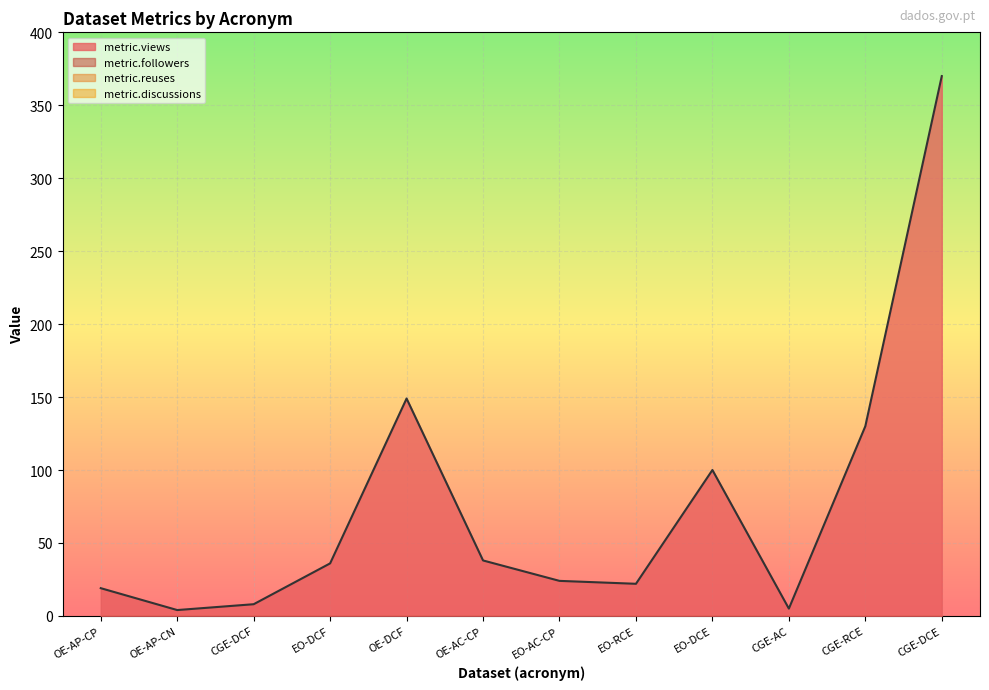

Reading left to right, what are all the values shown in this chart?

metric.views: 19	4	8	36	149	38	24	22	100	5	130	370
metric.followers: 0	0	0	0	0	0	0	0	0	0	0	0
metric.reuses: 0	0	0	0	0	0	0	0	0	0	0	0
metric.discussions: 0	0	0	0	0	0	0	0	0	0	0	0